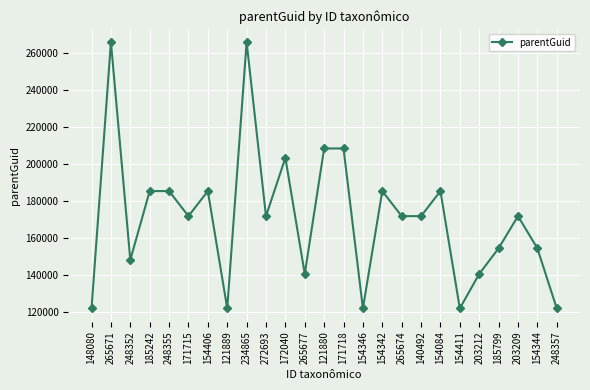

Where is the first local maximum?

265671